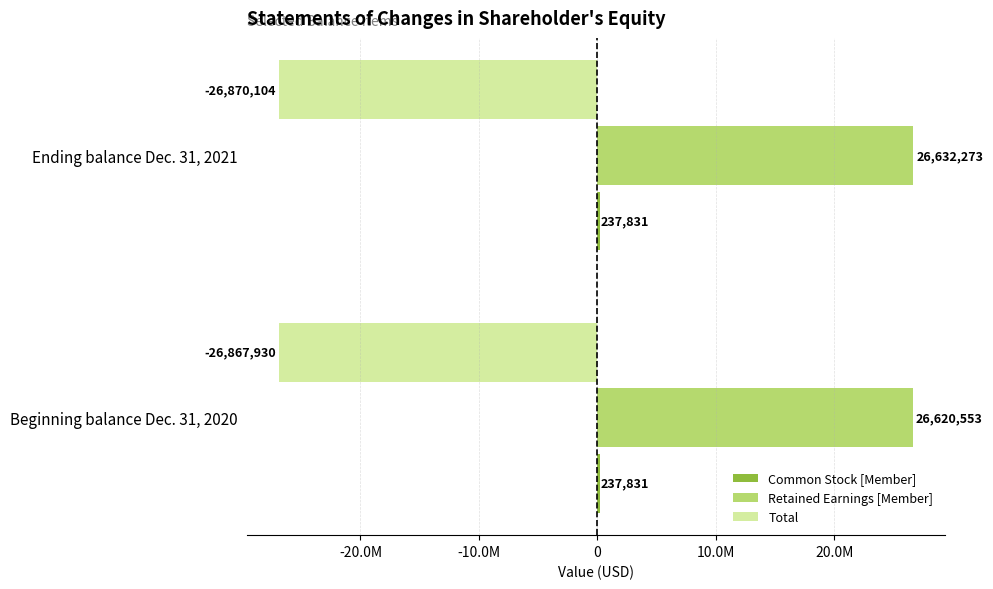

Which series has the widest spread of values?

Retained Earnings [Member]